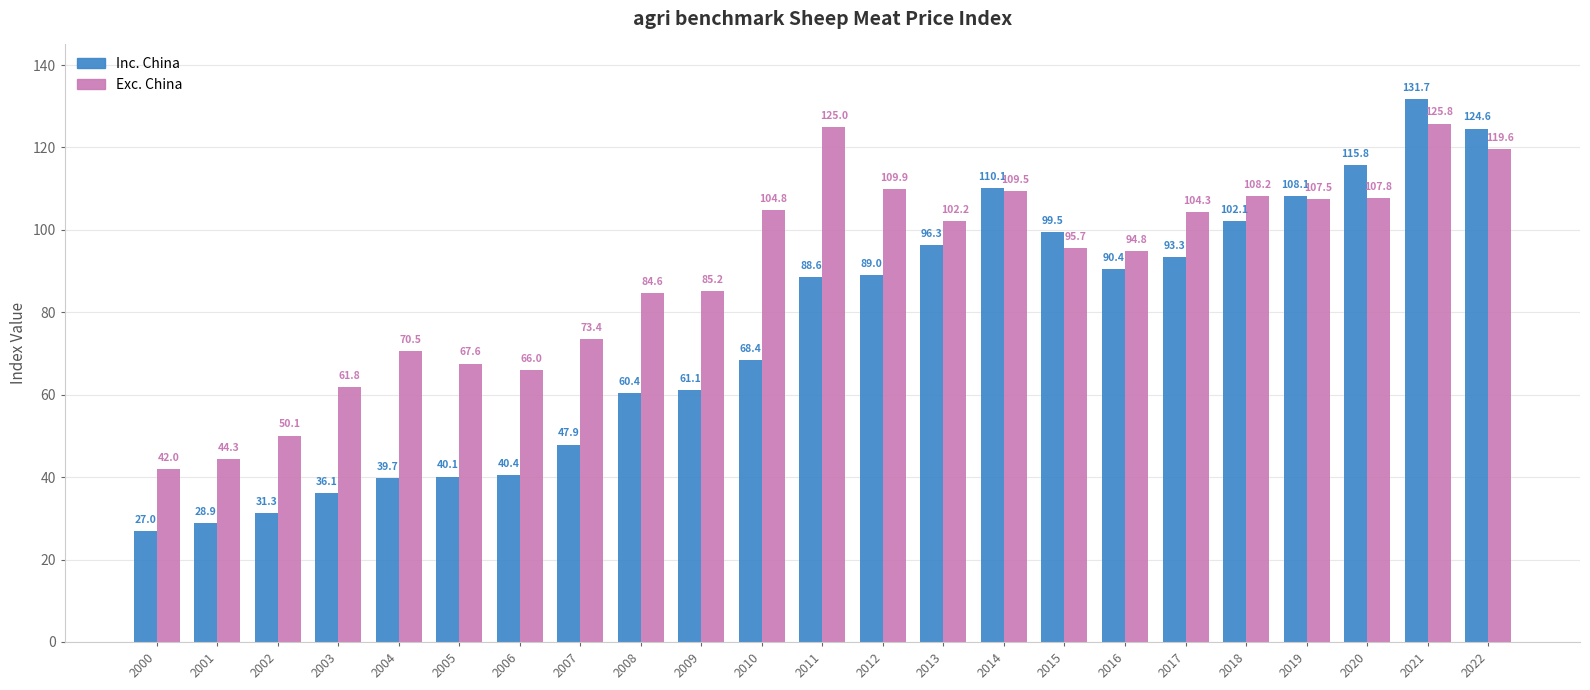

What are all the series names shown in the legend?

Inc. China, Exc. China